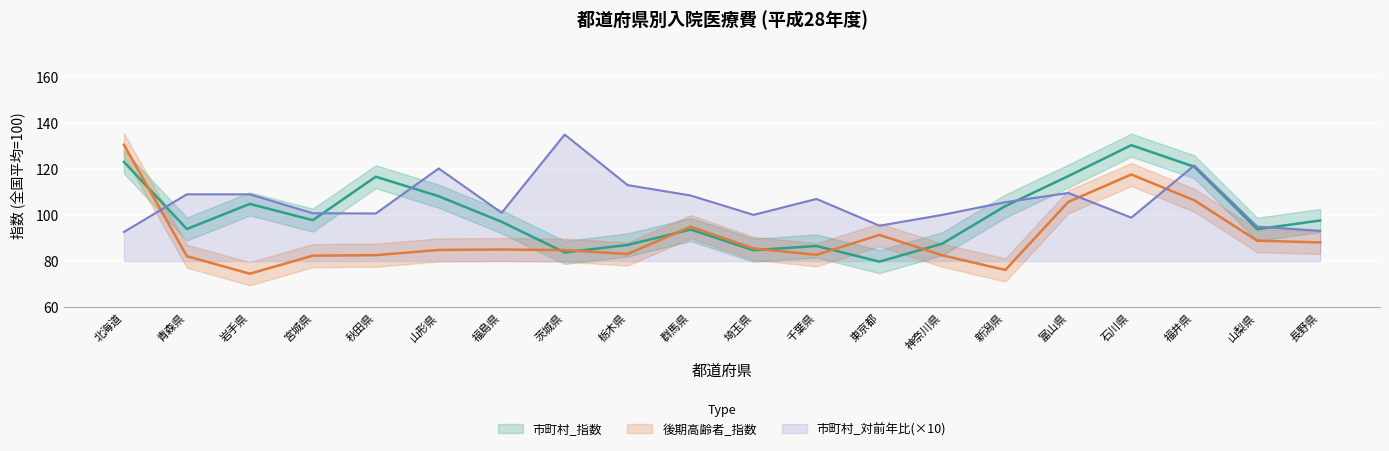

What is the difference between the highest and lowest values at 山形県?

35.3